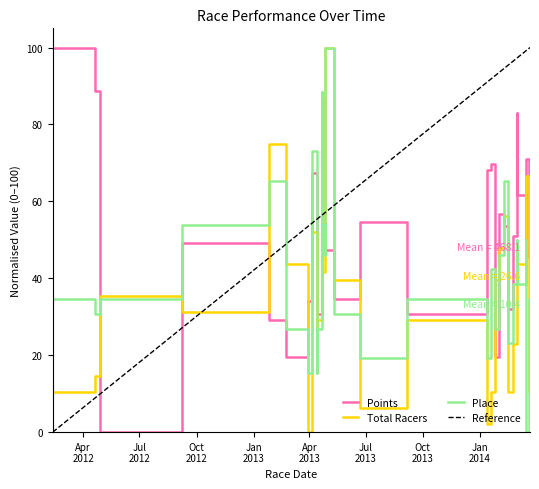

Is this an area chart (filled region under the line)?

No